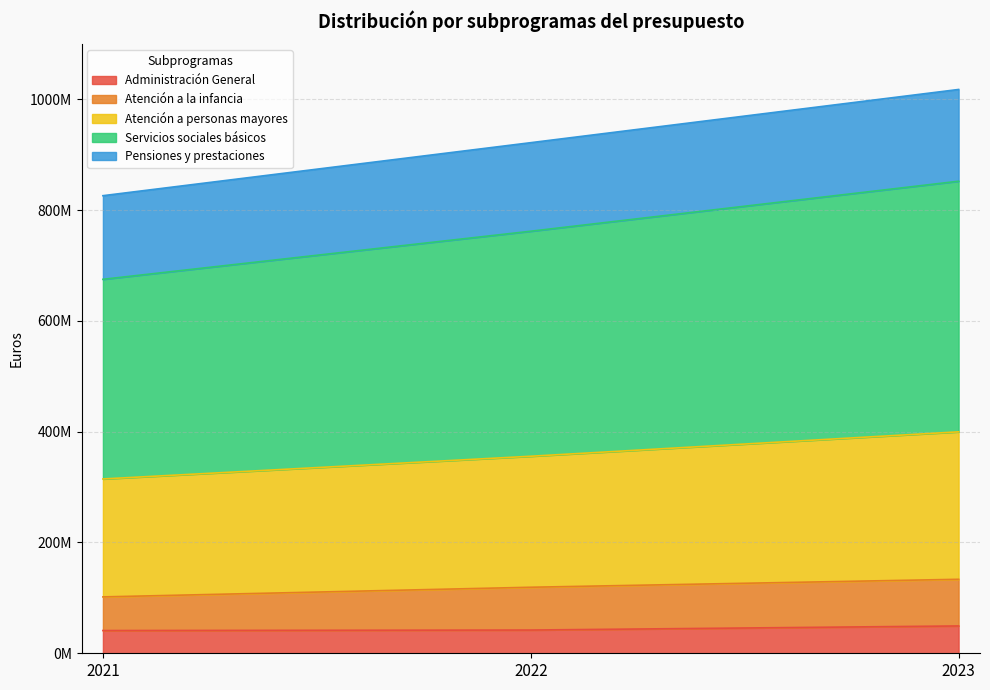

What is the minimum value shown in the chart?

41042782